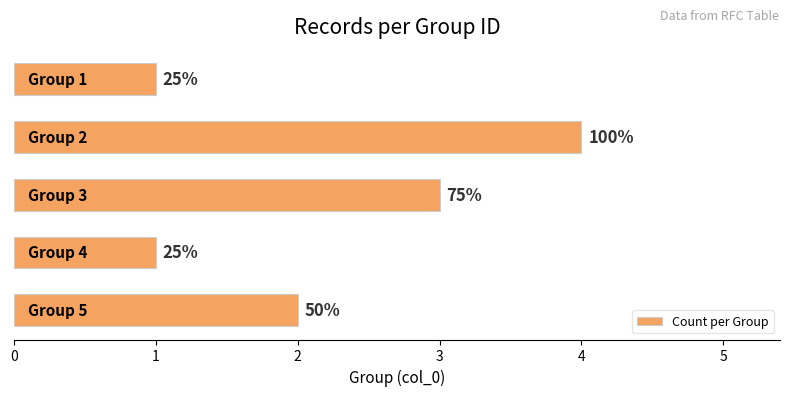

Are the bars horizontal?

Yes